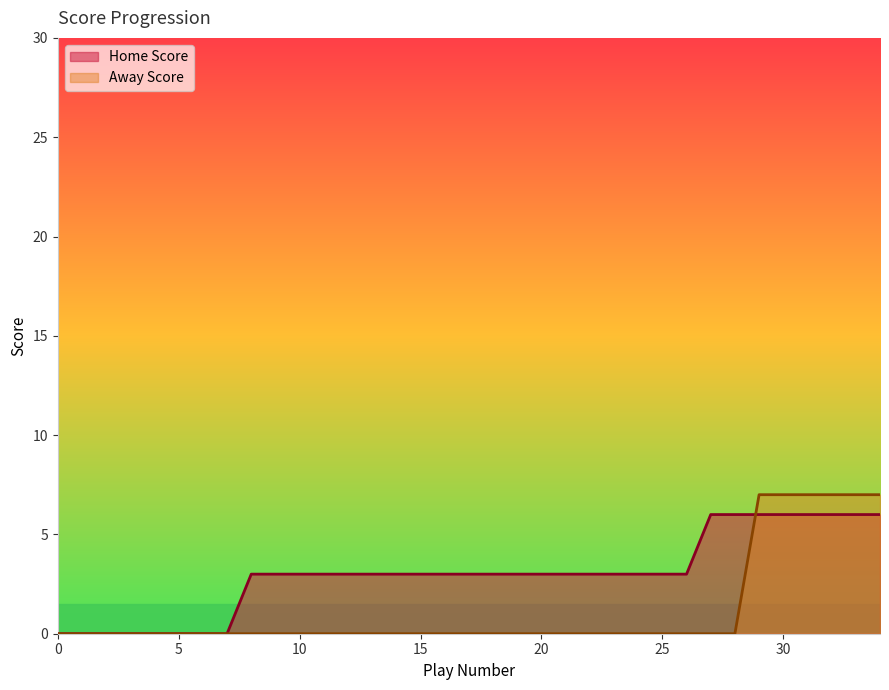

How many categories are shown in the chart?

35